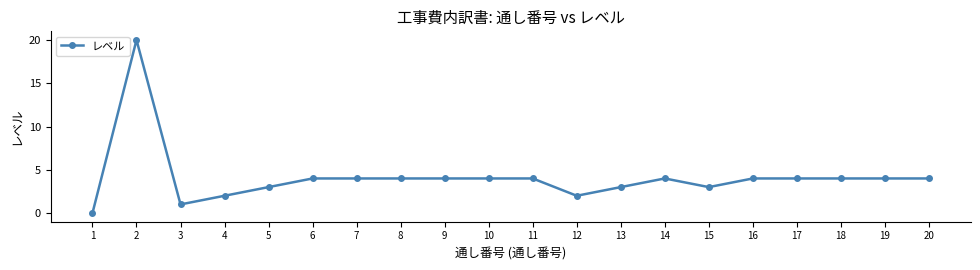

The value at 4 is 2. True or false?

True